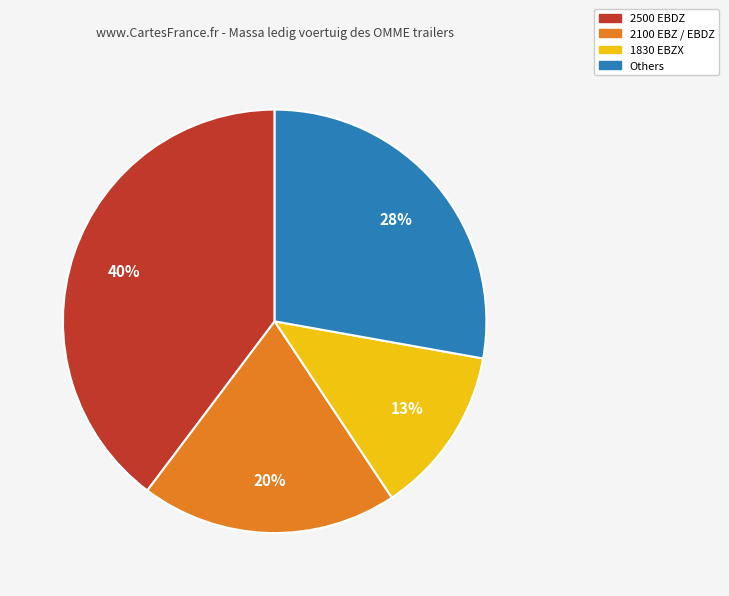

To the nearest percent, what is the difference between the largest and smallest slice percentages?

27%